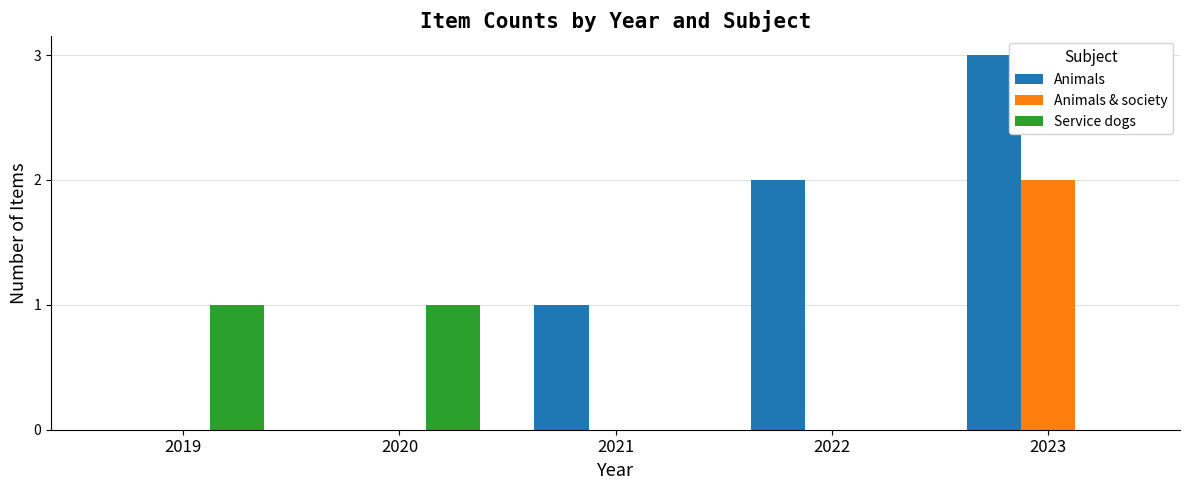

What is the spread (max minus min) of values at 2019?

1